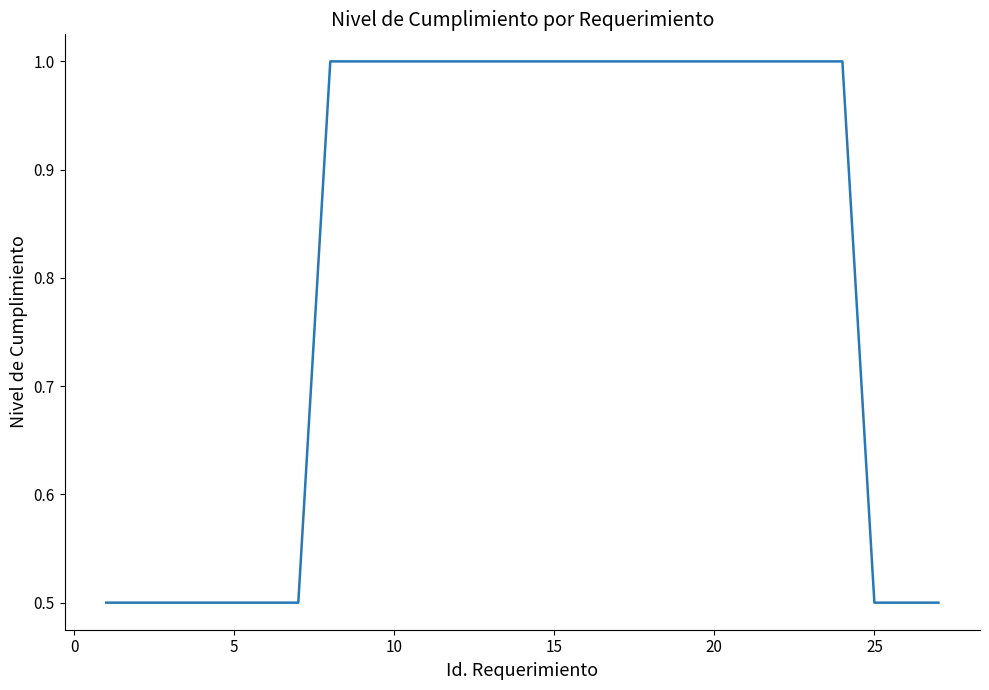

What is the greatest value displayed?

1.0